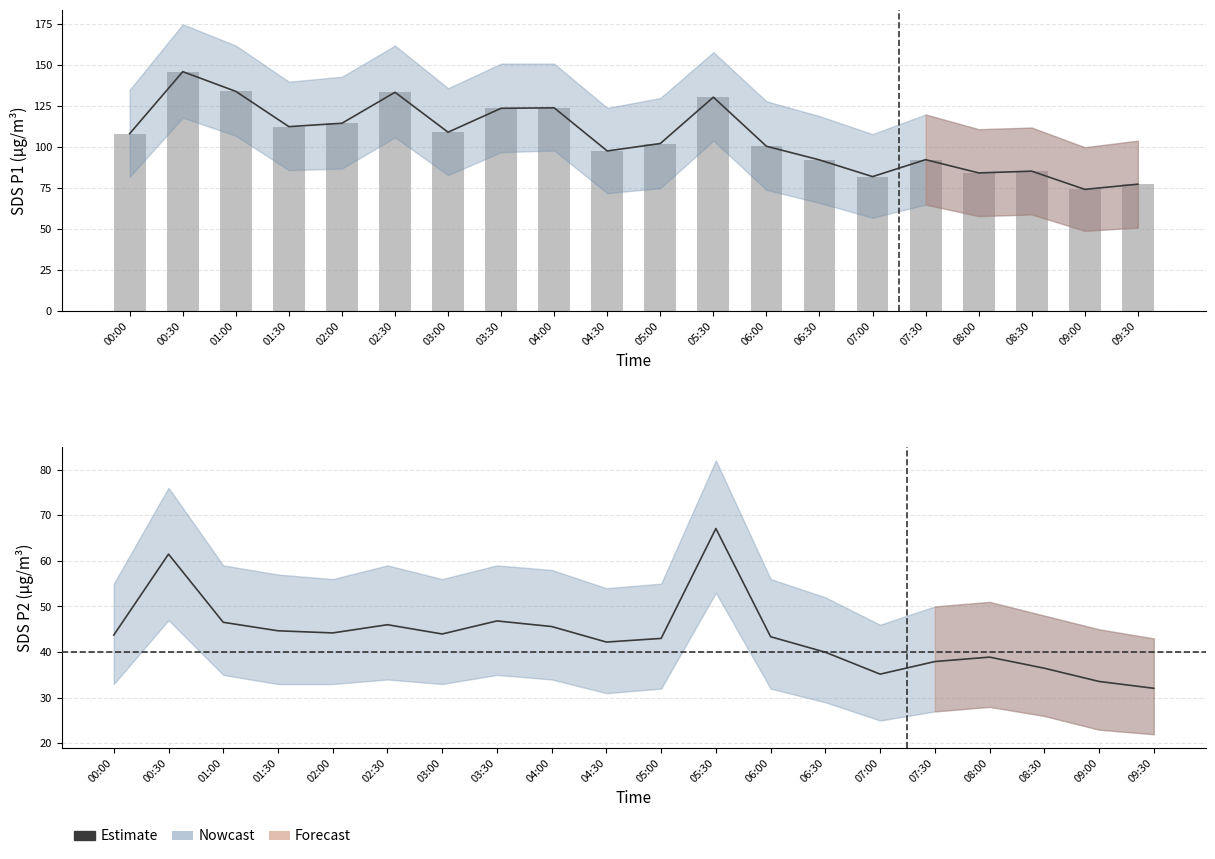

How many data points in SDS_P2 (Estimate) are above 43?

11